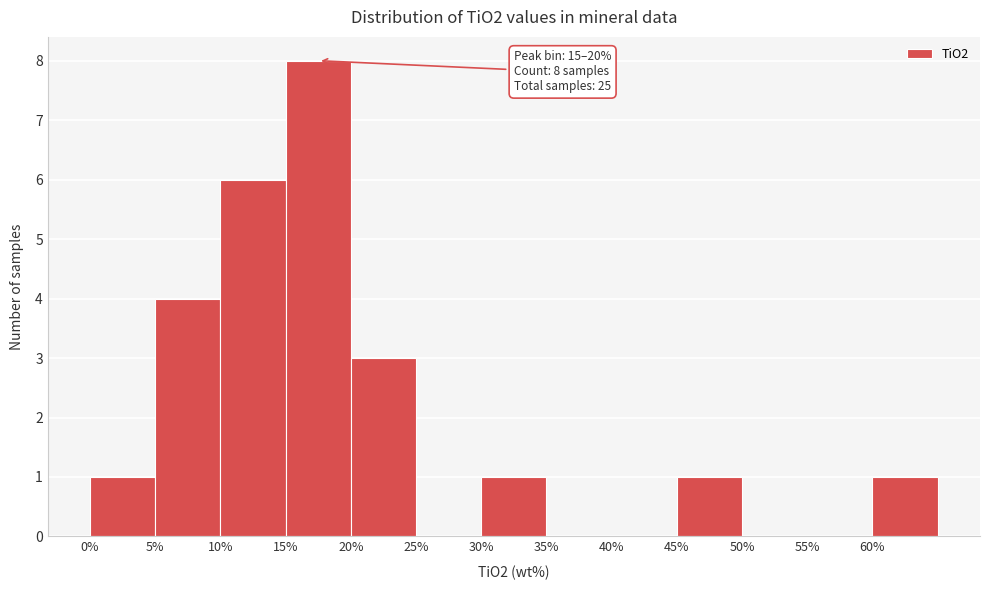

Over which range of the x-axis is the bar tallest?

15 to 20